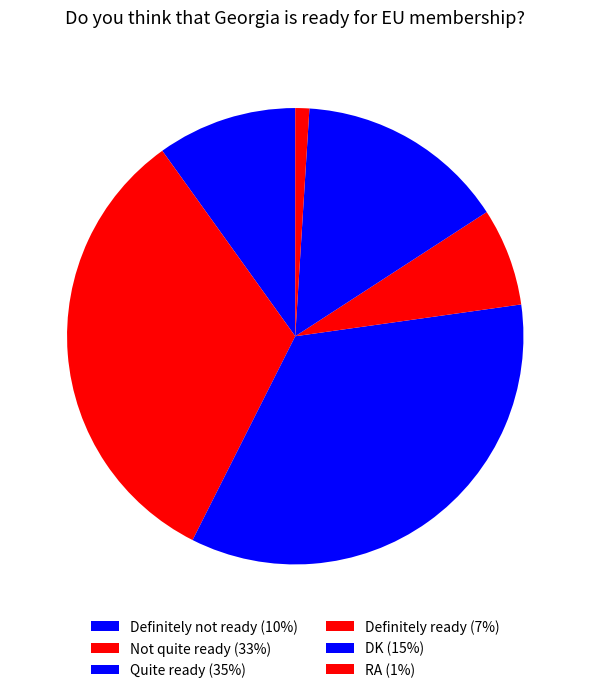

To the nearest percent, what portion does DK represent?

15%